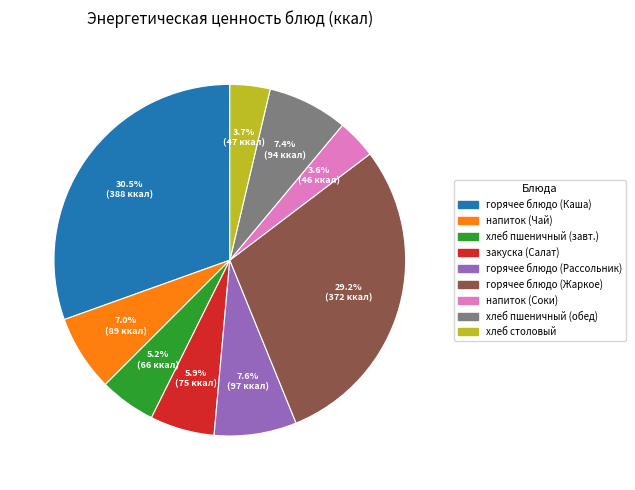

Does any single category account for the majority?

No